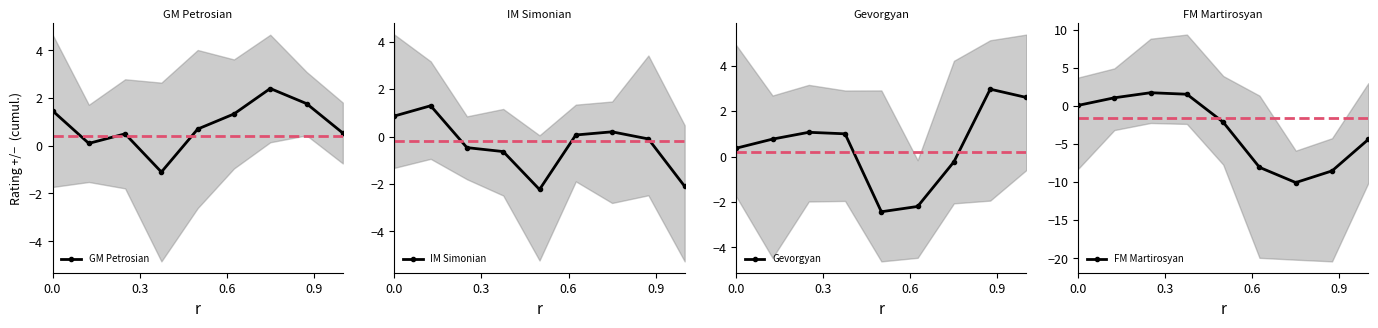

What is the total value across all series at 4?

-6.1